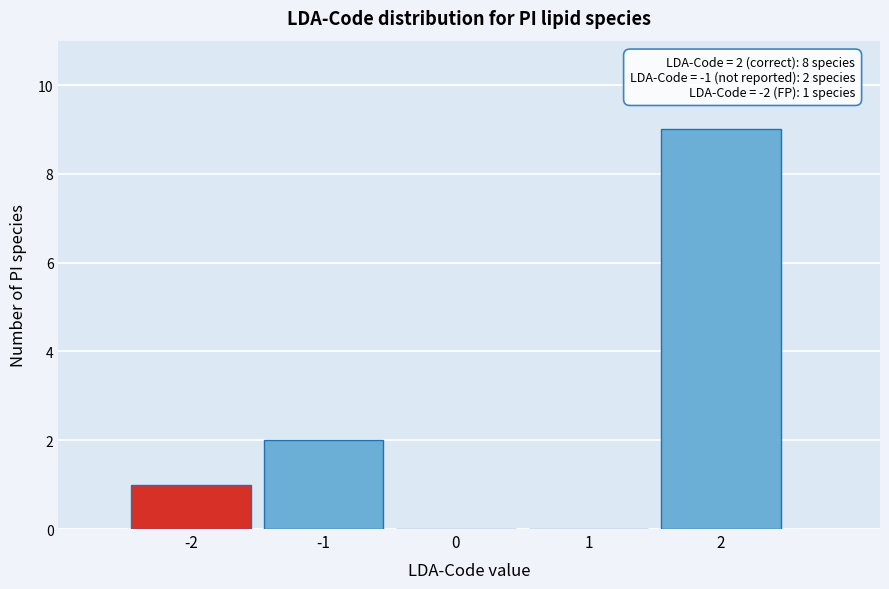

Reading left to right, list all the values displayed in this chart.

-2=1	-1=2	0=0	1=0	2=9